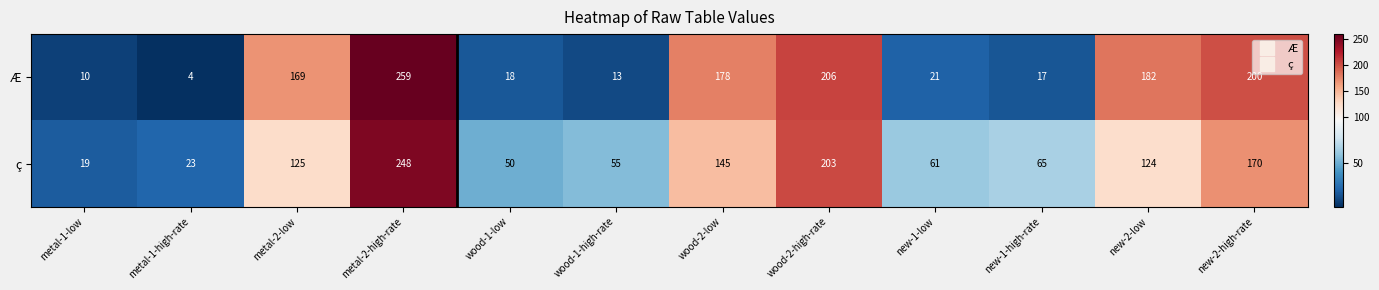

Rank the series by their average value, from highest to lowest.

ç, Æ